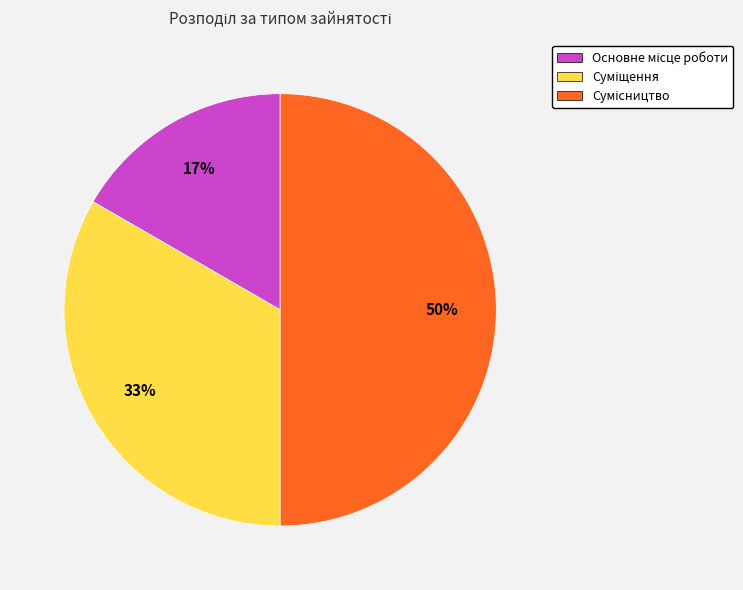

To the nearest percent, what is the average slice percentage?

33%